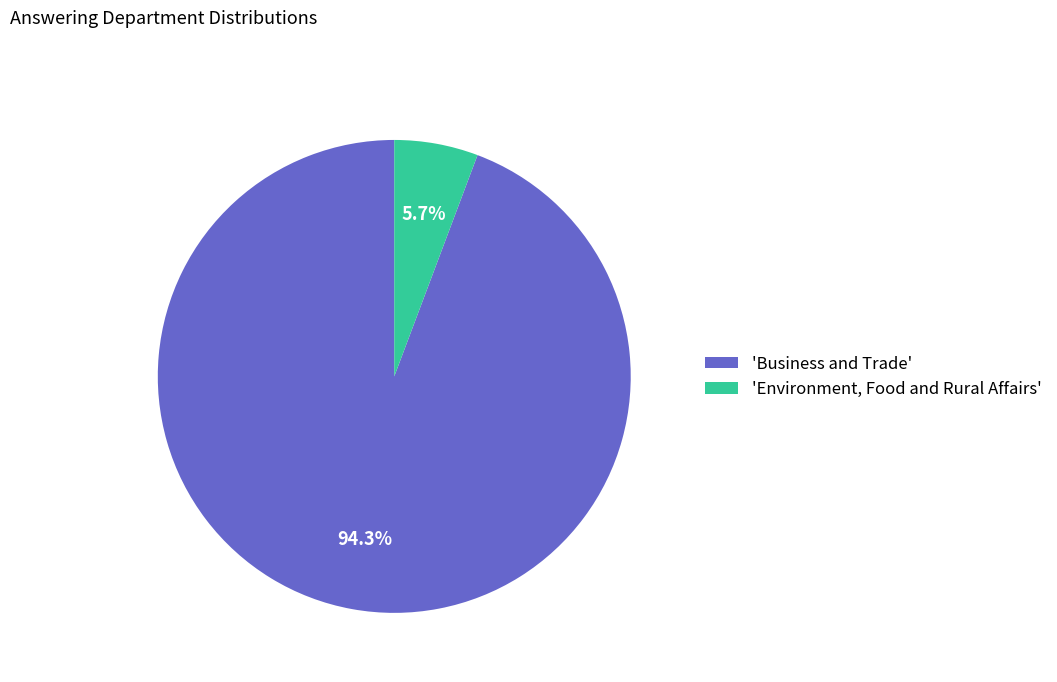

What is the smallest slice in the pie chart?

'Environment, Food and Rural Affairs'